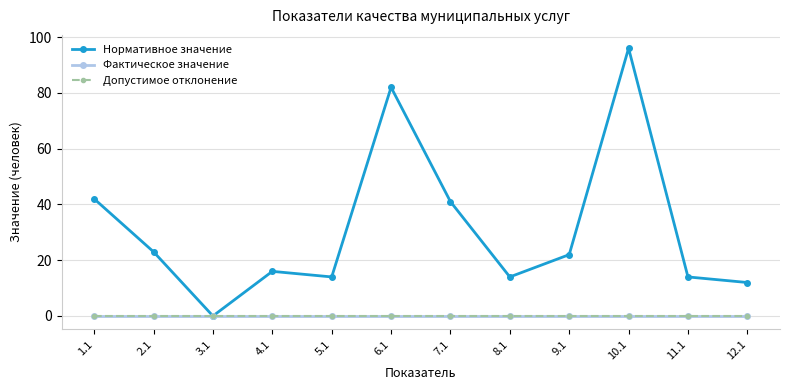

Is it true that Нормативное значение equals 21.8 at 4.1?

False